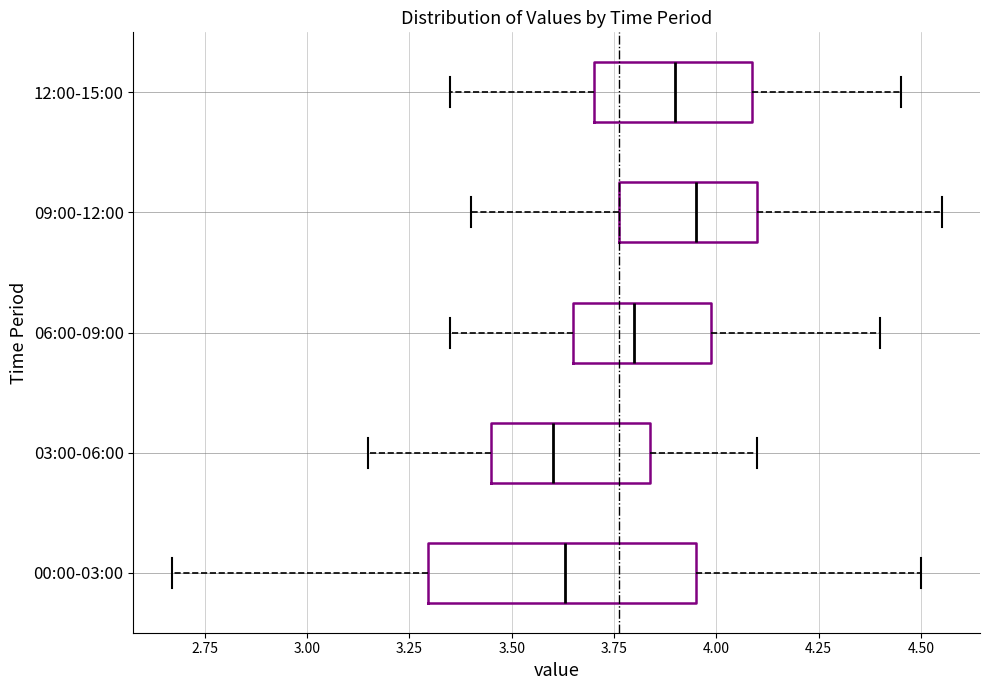

Reading bottom to top, read every box against the x-axis: the position of its median line, the range the box covers, and the ends of its whiskers. The values are not printed on the chart, so give them approximately, as read against the axis.

00:00-03:00: median 3.65, box 3.30 to 3.95, whiskers 2.65 to 4.50
03:00-06:00: median 3.60, box 3.45 to 3.85, whiskers 3.15 to 4.10
06:00-09:00: median 3.80, box 3.65 to 4.00, whiskers 3.35 to 4.40
09:00-12:00: median 3.95, box 3.75 to 4.10, whiskers 3.40 to 4.55
12:00-15:00: median 3.90, box 3.70 to 4.10, whiskers 3.35 to 4.45